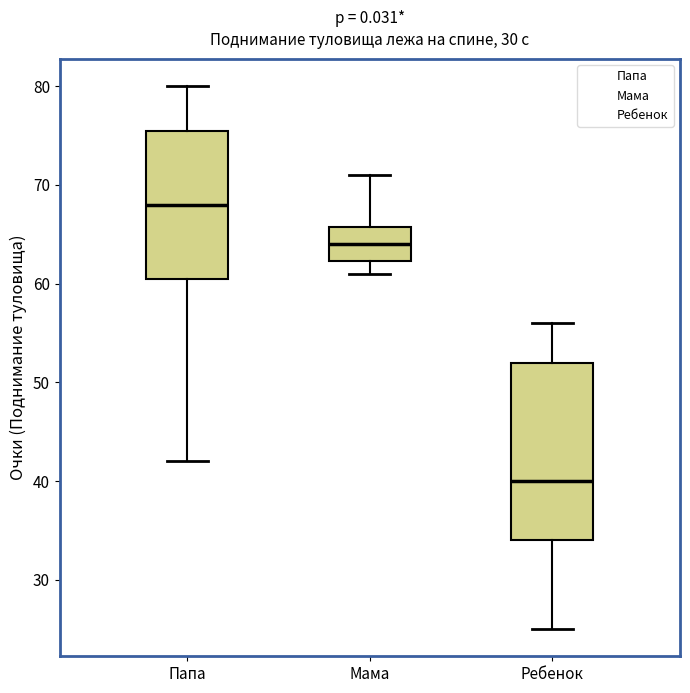

Reading left to right, transcribe this box plot: for each box, give where its median line is, the range the box spans, and where its two whiskers end, as read against the y-axis. The values are not printed on the chart, so give them approximately, as read against the axis.

Папа: median 68, box 61 to 76, whiskers 42 to 80
Мама: median 64, box 62 to 66, whiskers 61 to 71
Ребенок: median 40, box 34 to 52, whiskers 25 to 56